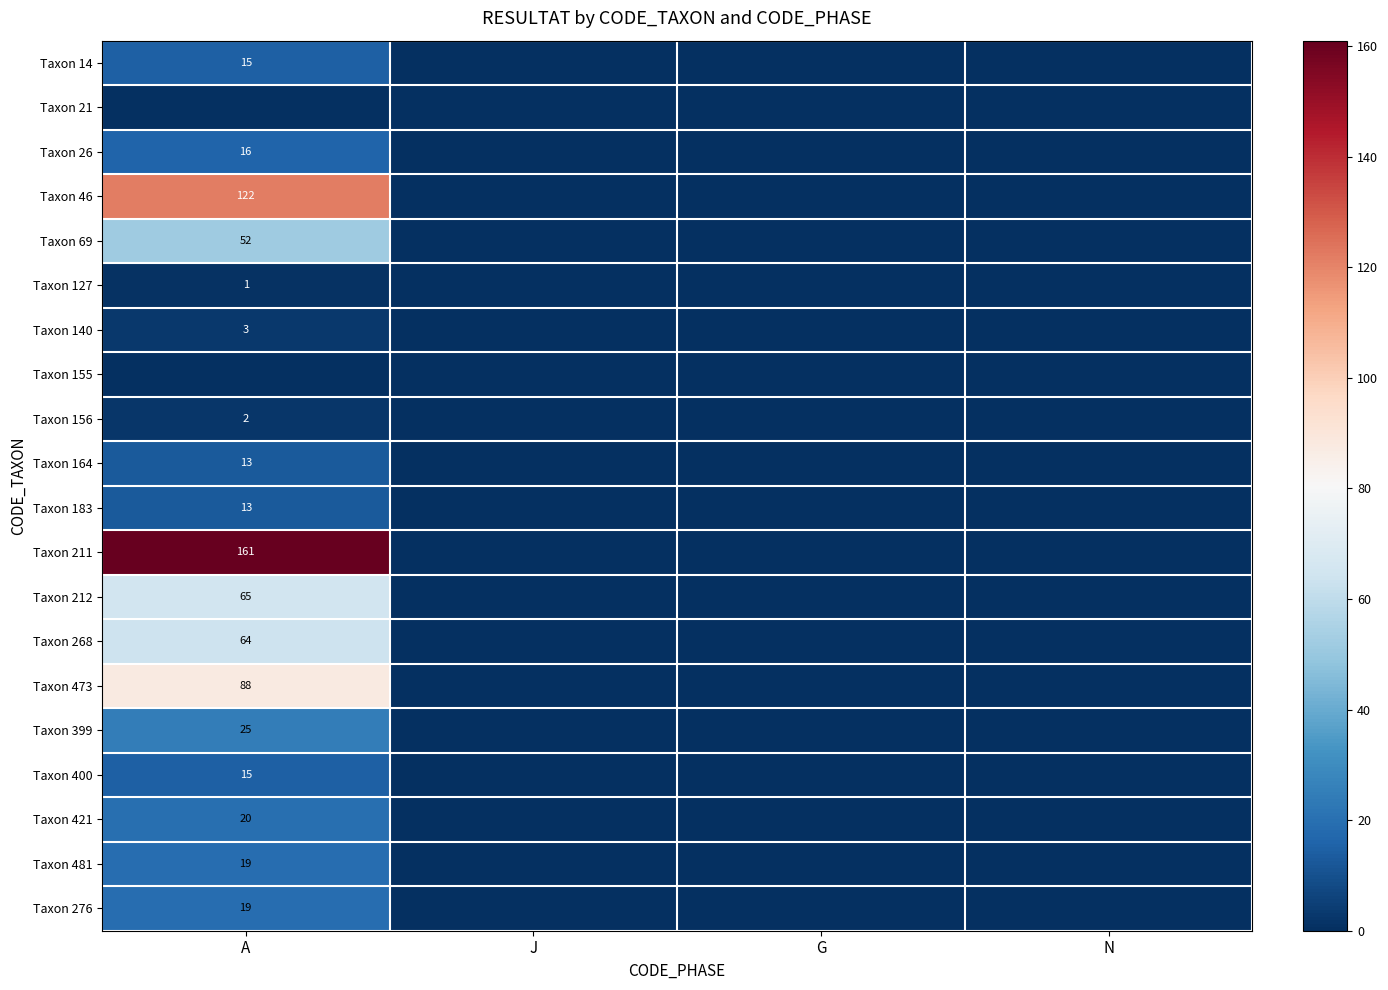

The value of Taxon 400 at A is 15. True or false?

True